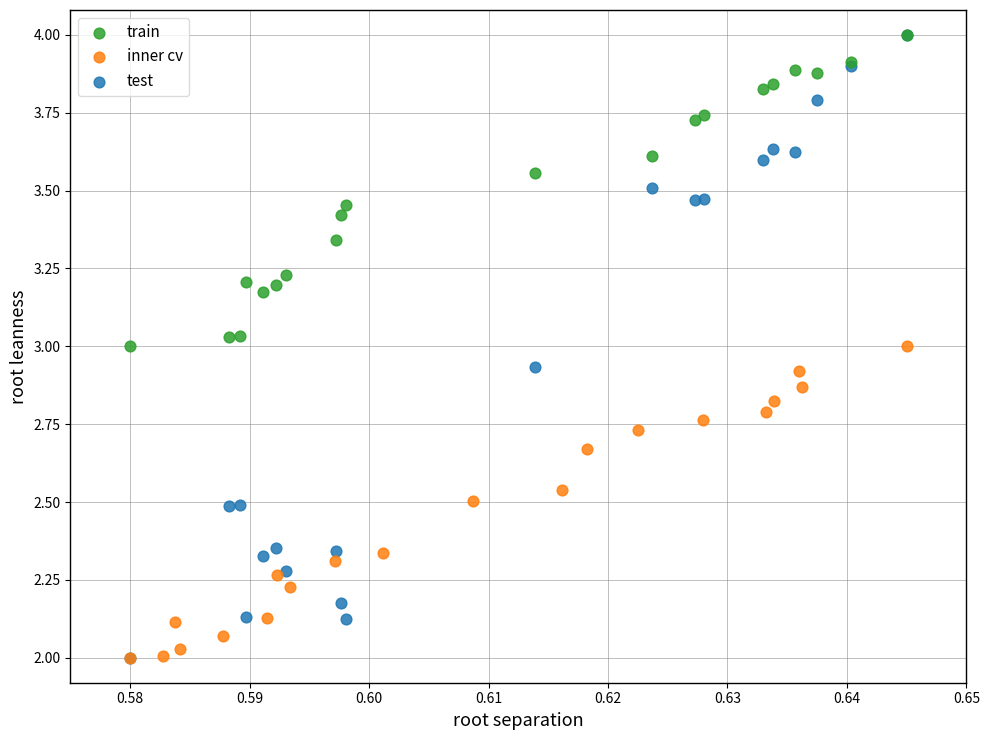

What are all the series names shown in the legend?

train, inner cv, test